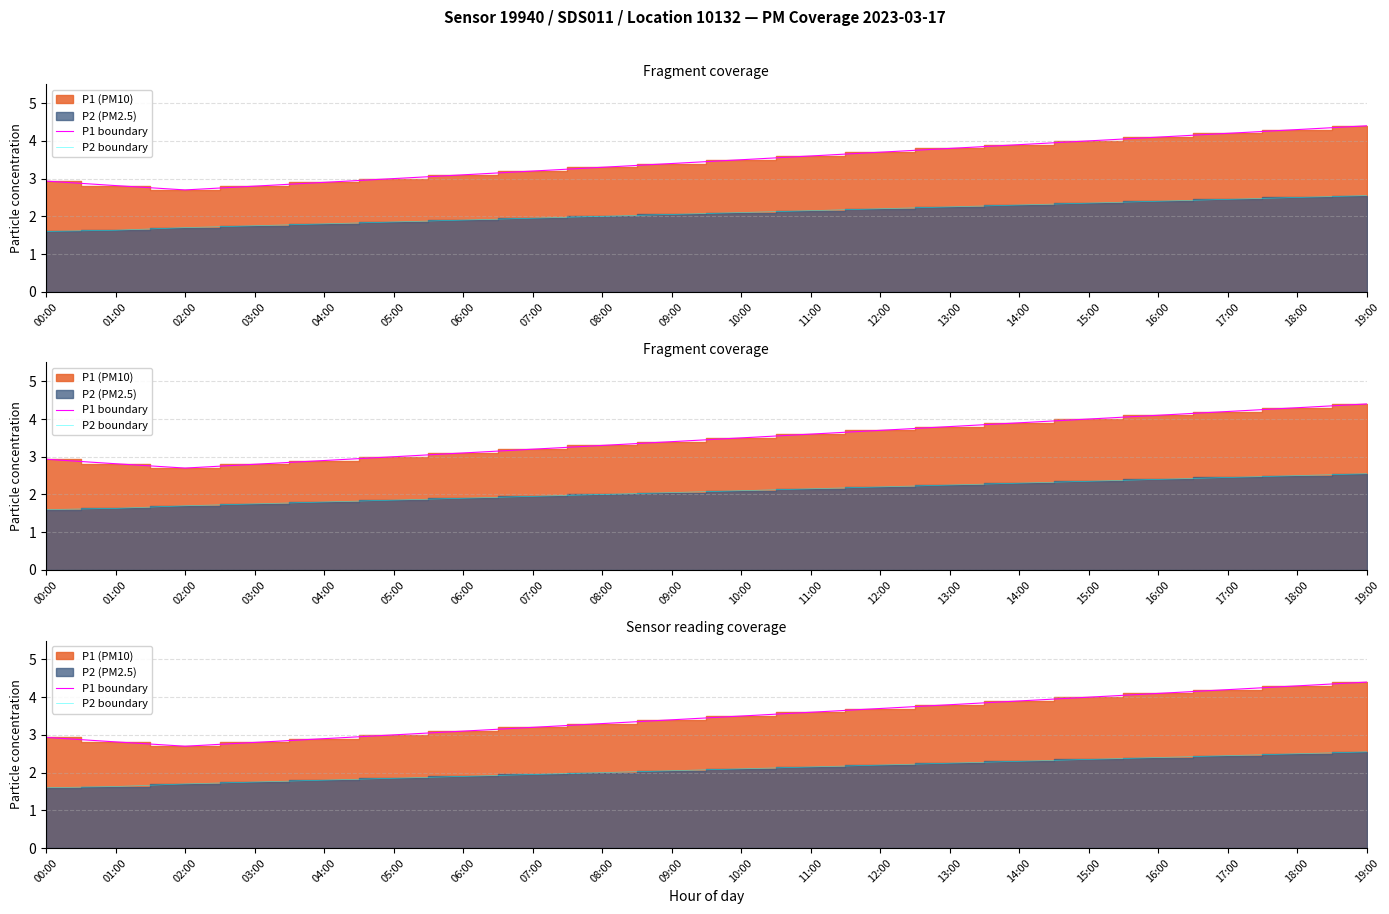

Does the chart display data point markers on the line(s)?

No